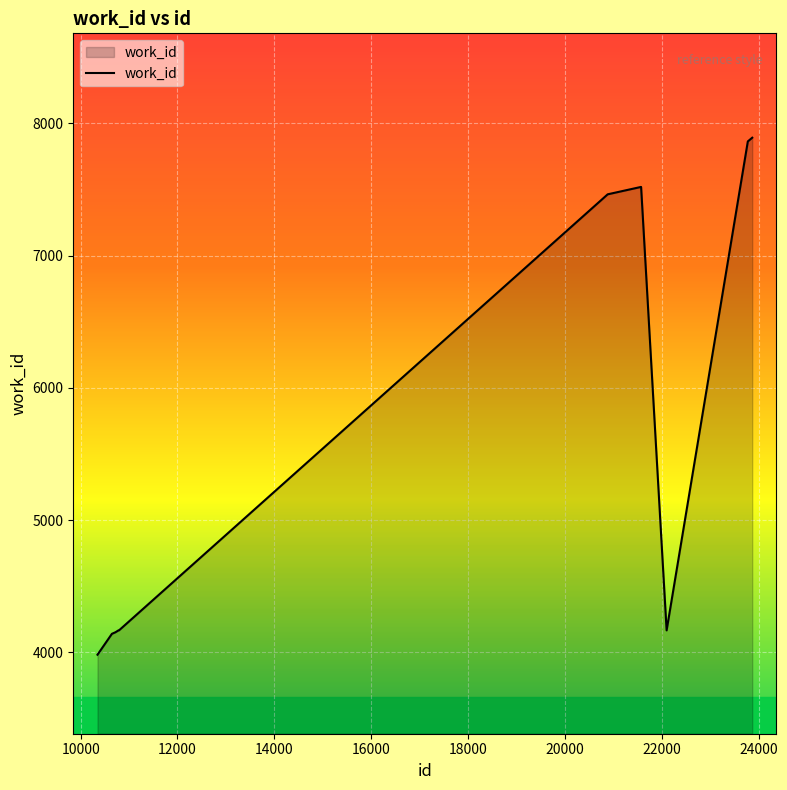

What is the minimum value shown in the chart?

3983